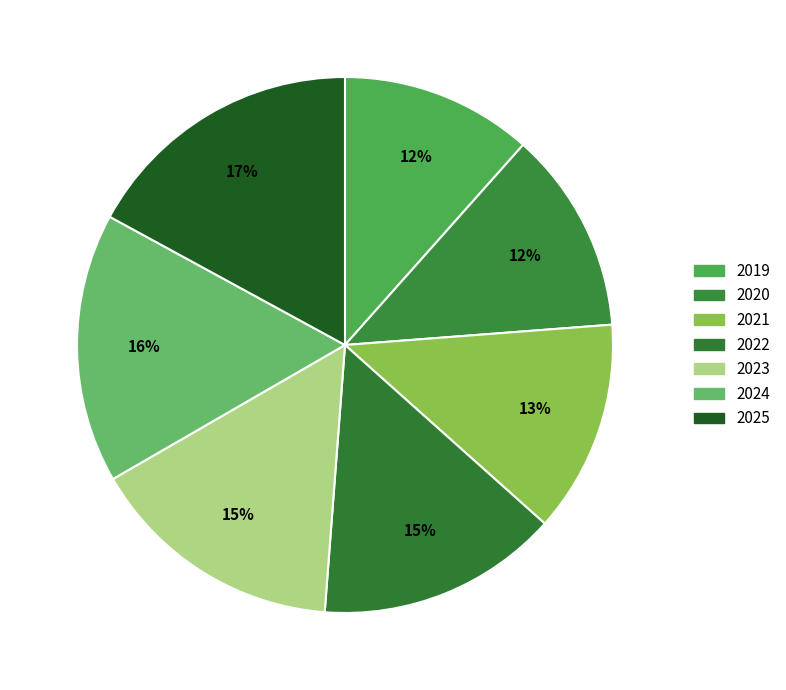

Is it true that 2024 is 16% of the pie?

True